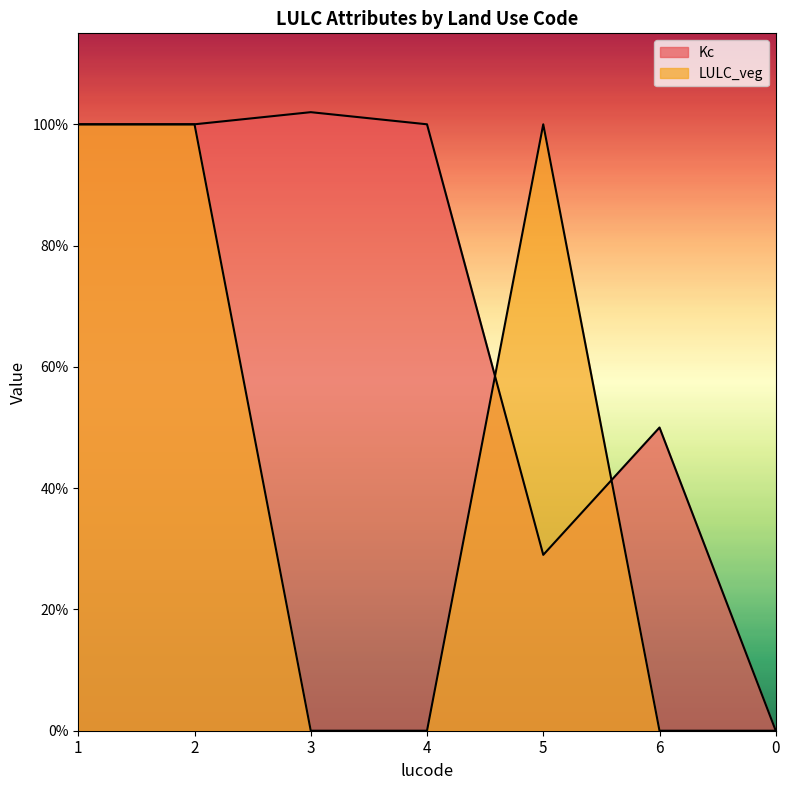

Does the chart display data point markers on the line(s)?

No